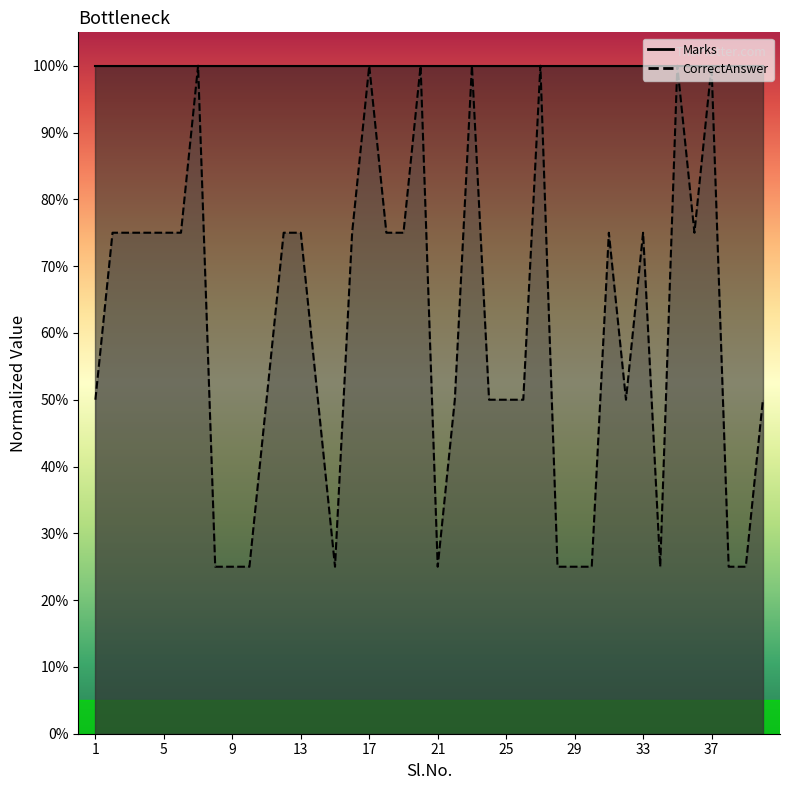

List the labels in order of value, smallest first.

8, 9, 10, 15, 21, 28, 29, 30, 34, 38, 39, 1, 11, 14, 22, 24, 25, 26, 32, 40, 2, 3, 4, 5, 6, 12, 13, 16, 18, 19, 31, 33, 36, 7, 17, 20, 23, 27, 35, 37